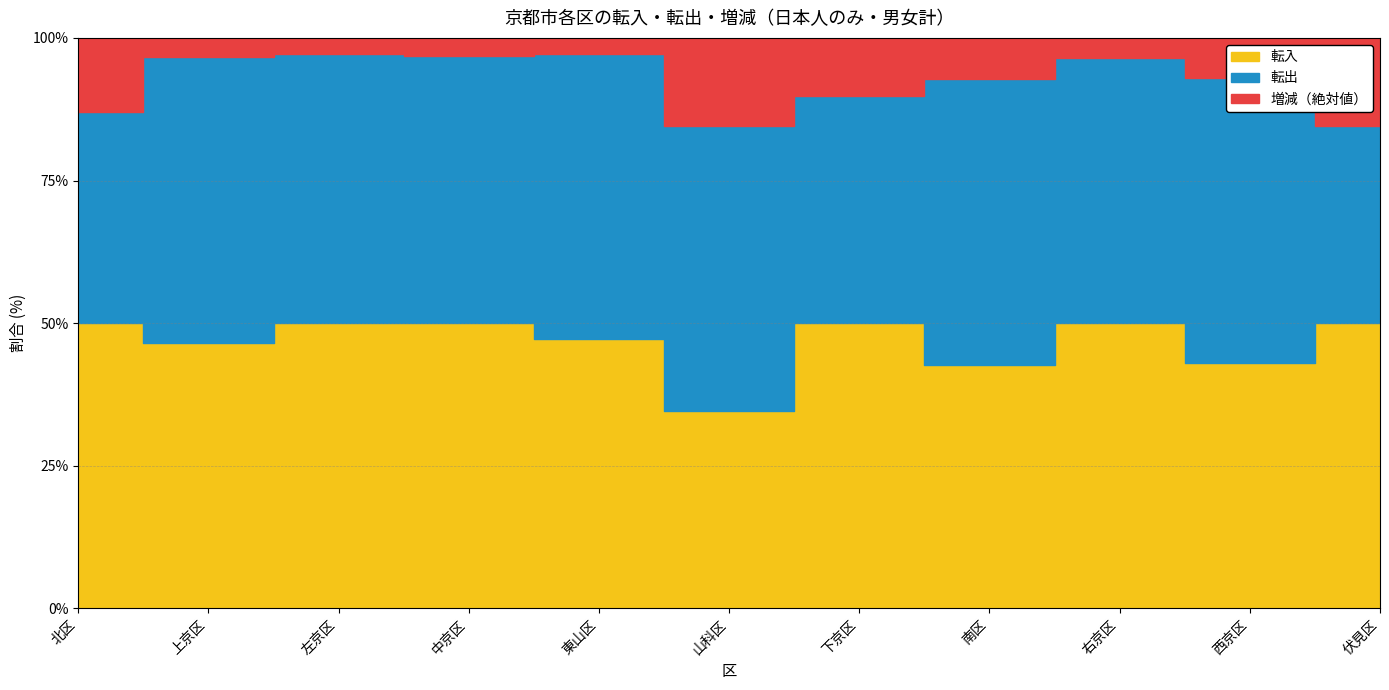

Is it true that 増減 equals 4 at 下京区?

False